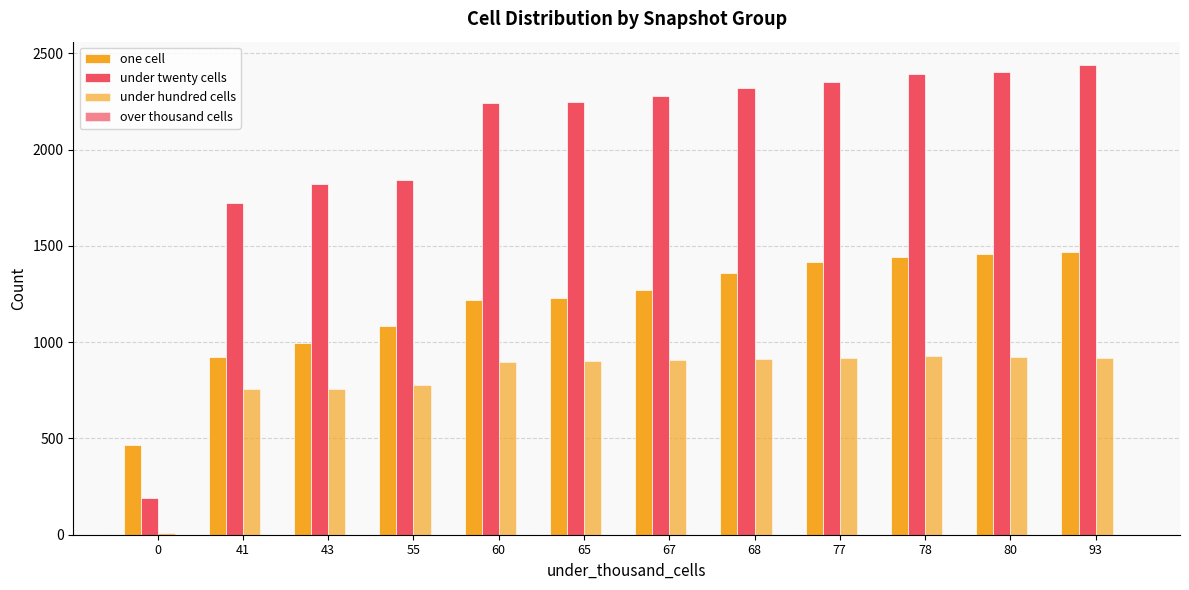

What is the maximum value for under twenty cells?

2438.0